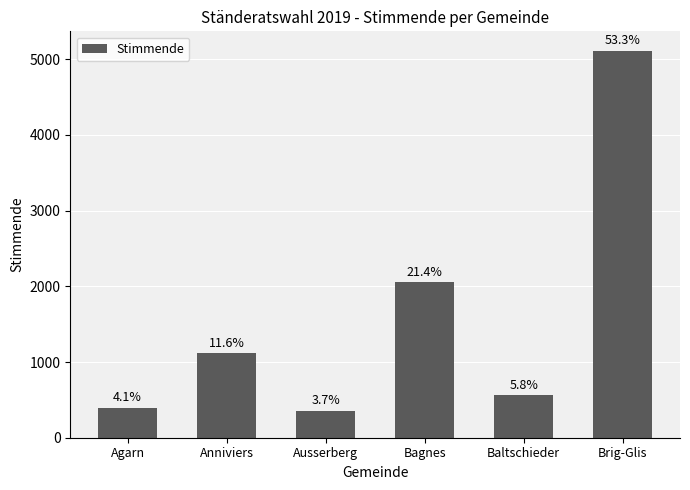

What is the sum of all values?

9593